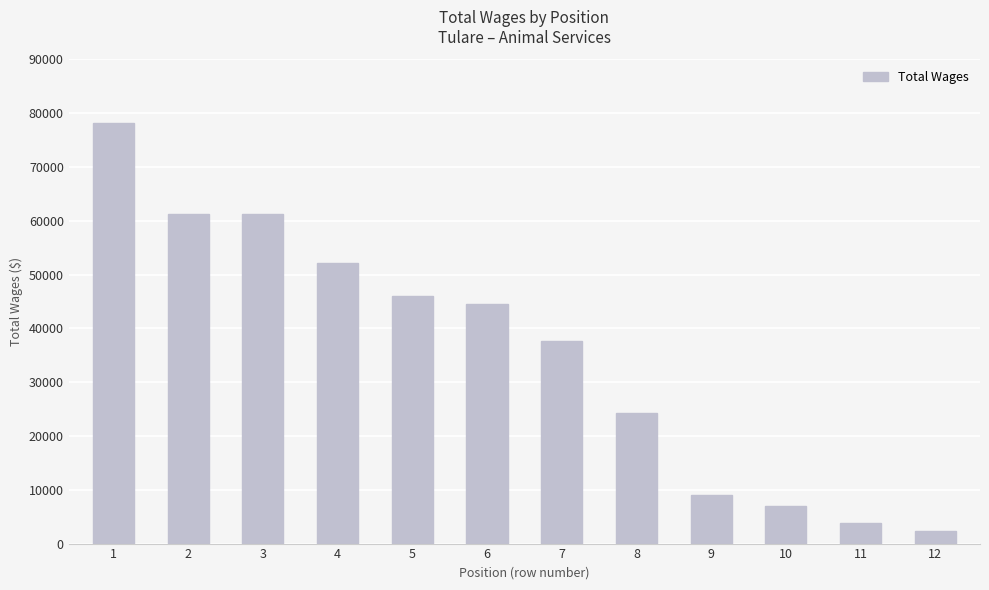

Read the value at 11.

3831